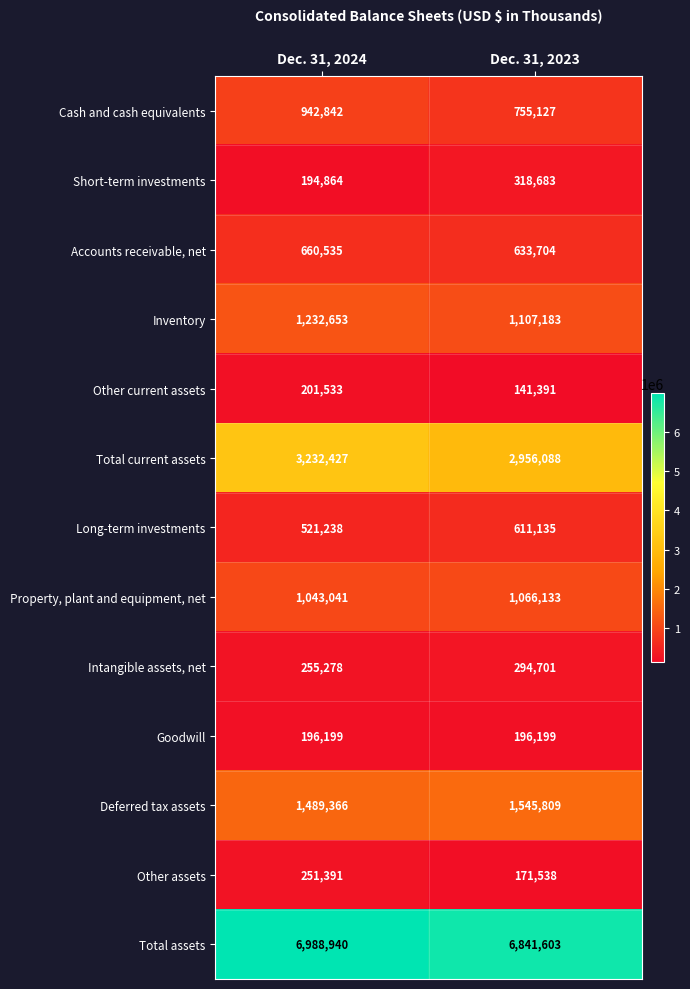

Rank the series at Dec. 31, 2024 from highest to lowest value.

Total assets, Total current assets, Deferred tax assets, Inventory, Property, plant and equipment, net, Cash and cash equivalents, Accounts receivable, net, Long-term investments, Intangible assets, net, Other assets, Other current assets, Goodwill, Short-term investments